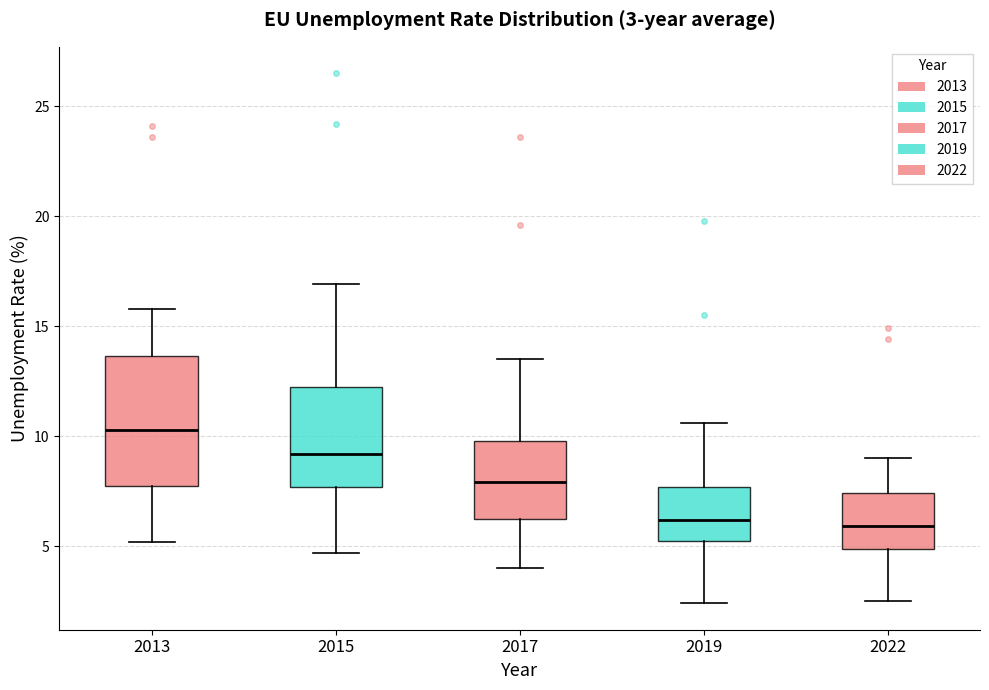

Comparing the boxes themselves (not the whiskers), which one is the tallest?

2013